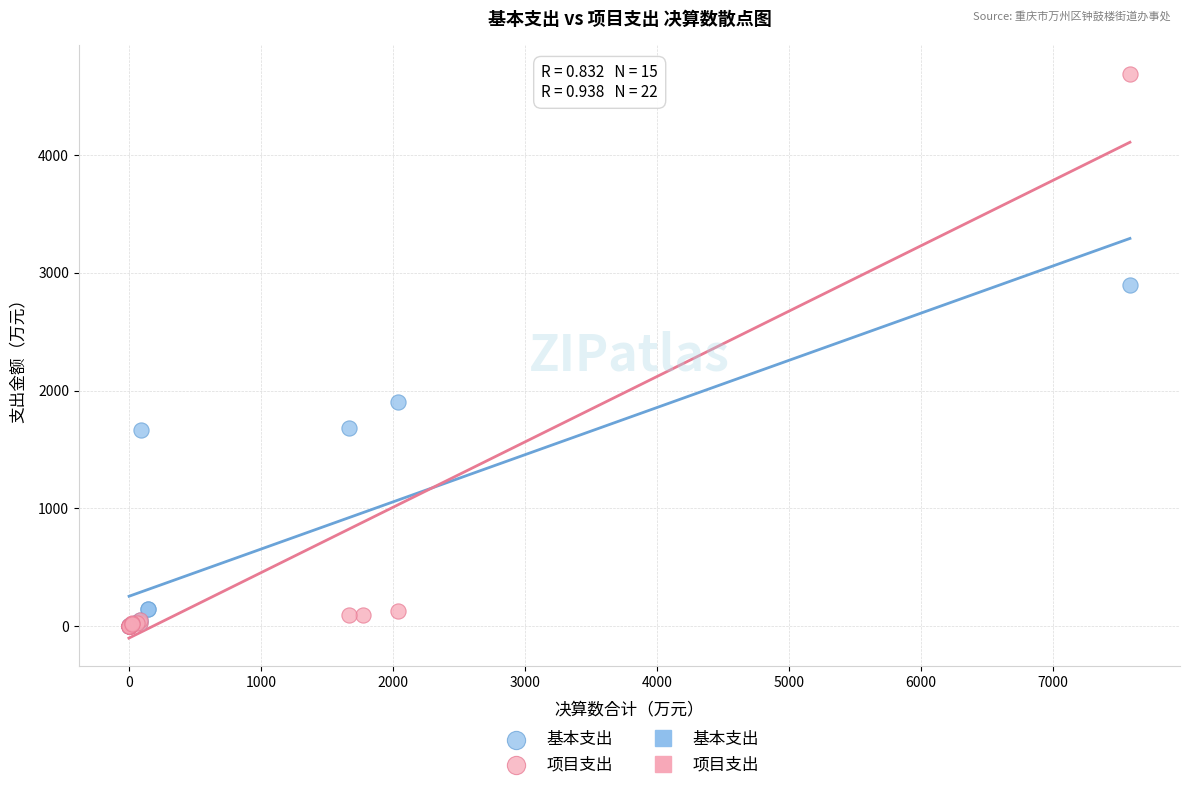

Which series contains the highest Y value?

项目支出